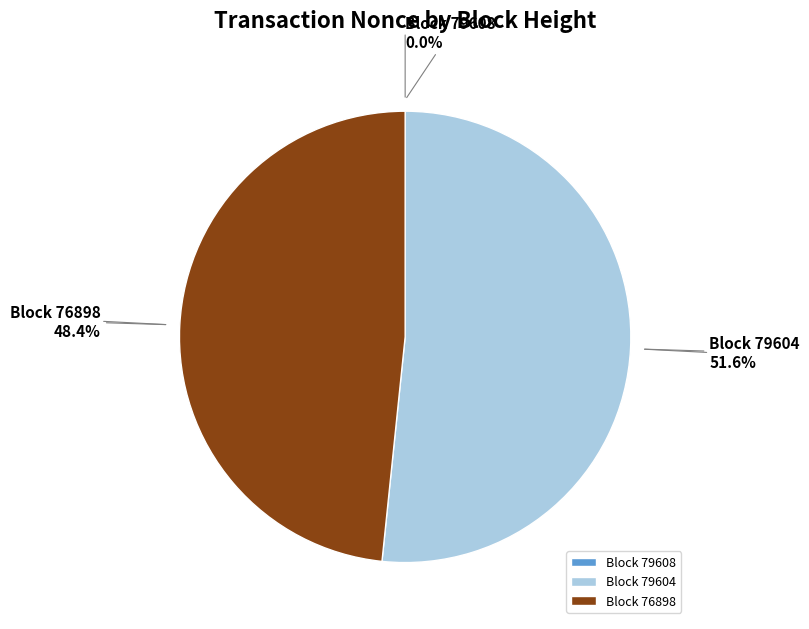

Combined, do Block 76898 and Block 79604 account for over 50%?

Yes